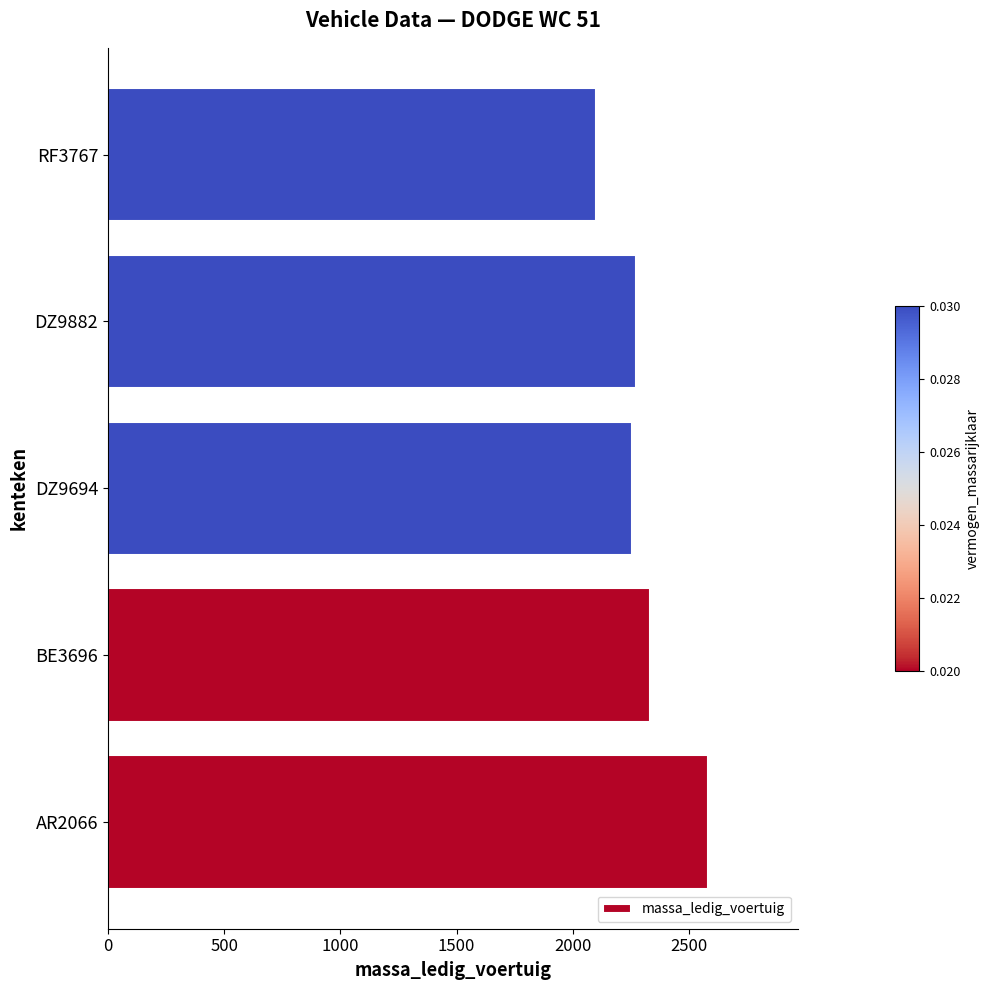

Read the value at DZ9694, to the nearest 50.

2250